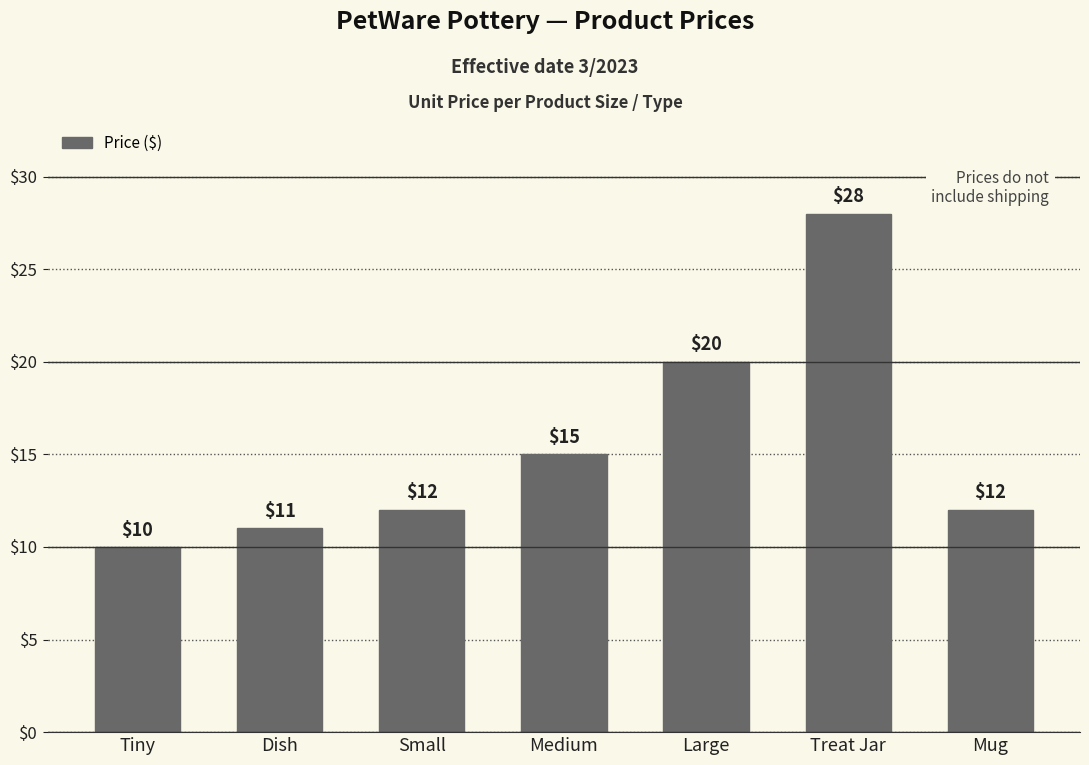

What is the approximate value at Medium?

15